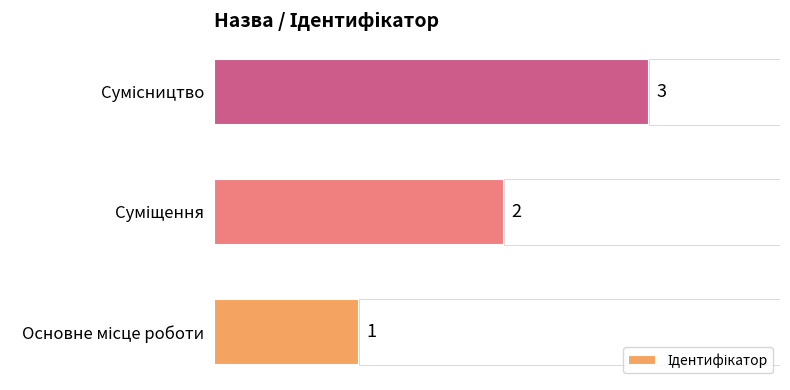

What is the change in value from Суміщення to Сумісництво?

+1